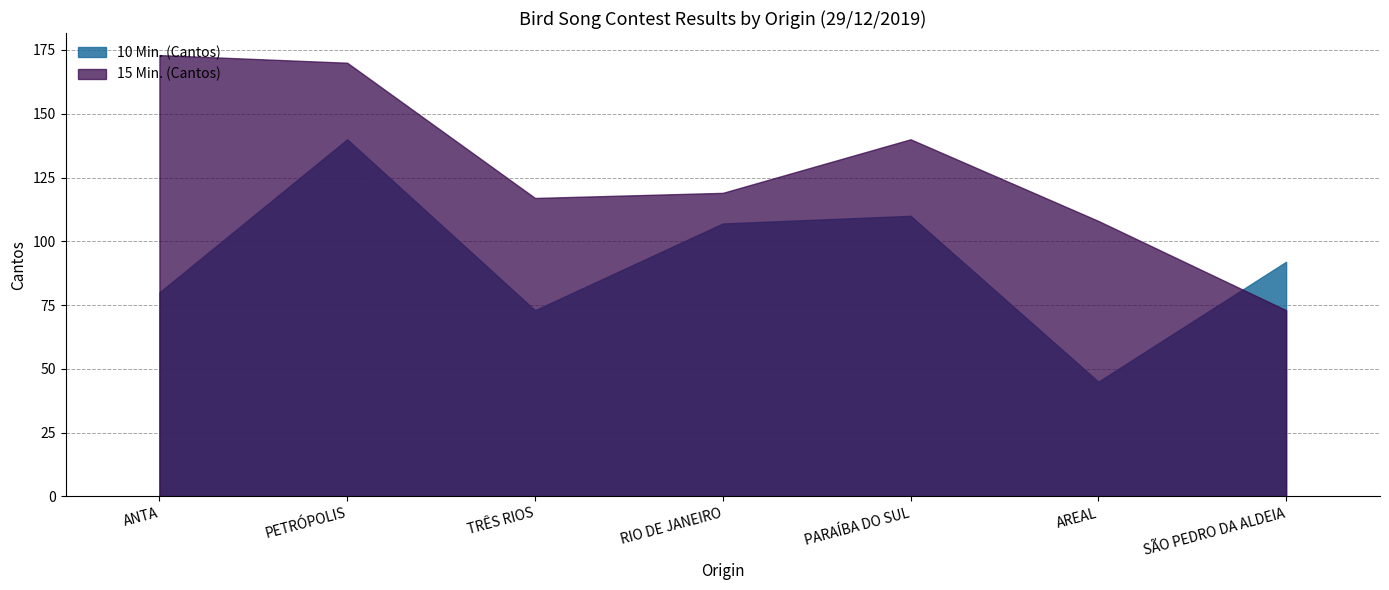

What value does the 15 Min. (Cantos) series have at PETRÓPOLIS, to the nearest 10?

170